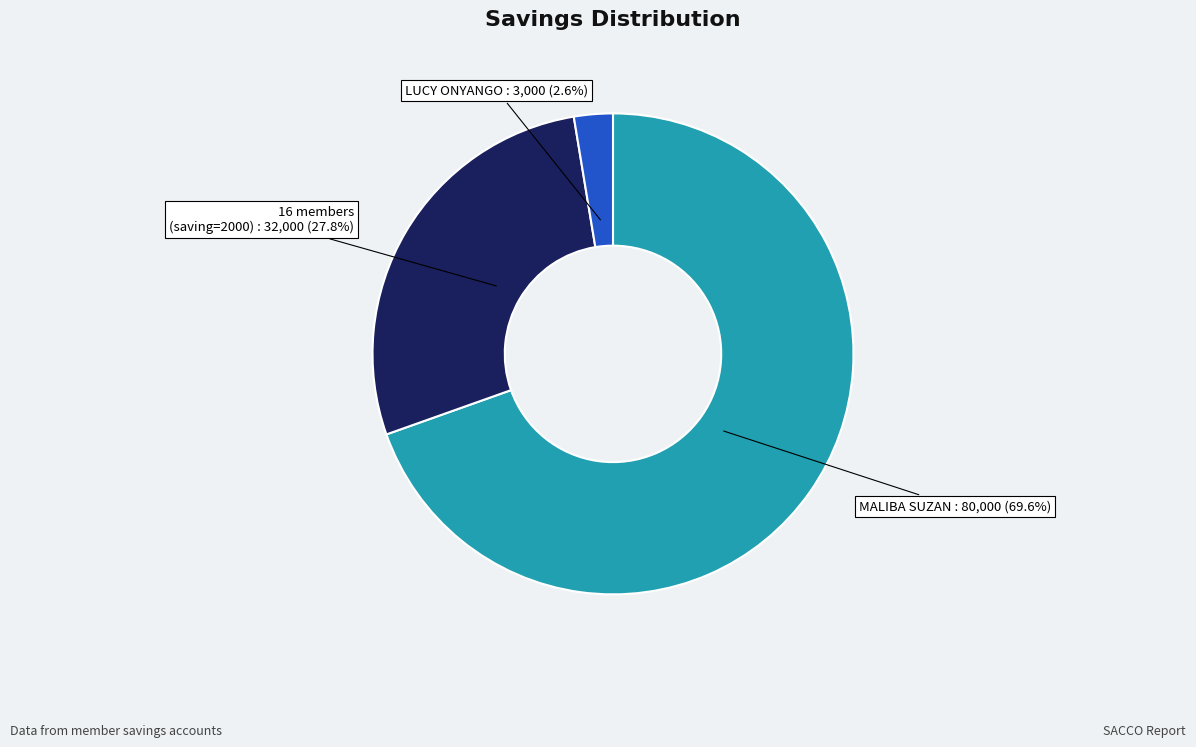

How much of the chart is everything except MALIBA SUZAN?

30.4%